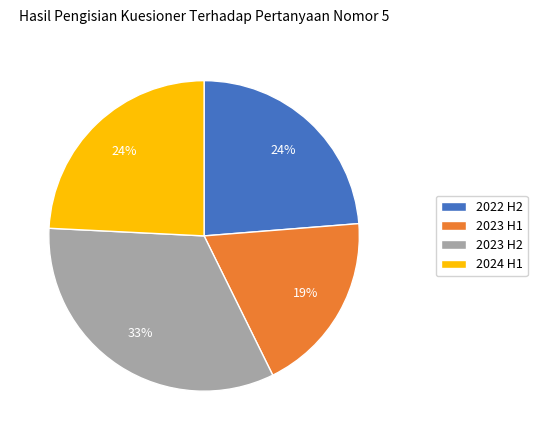

Do 2024 H1 and 2022 H2 together represent more than half of the pie?

No